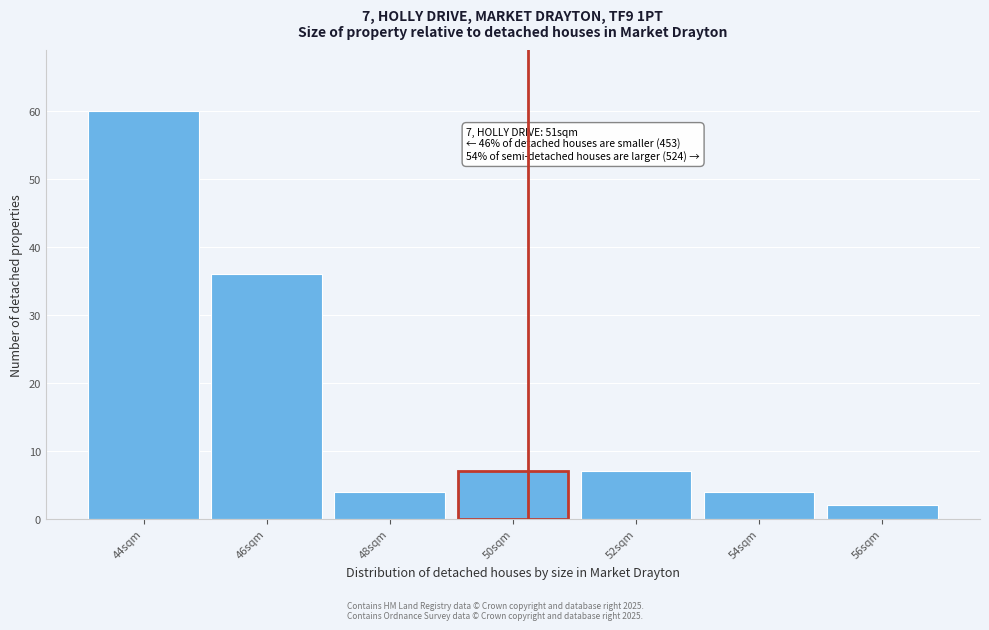

Reading left to right, list all the values displayed in this chart.

60	36	4	7	7	4	2